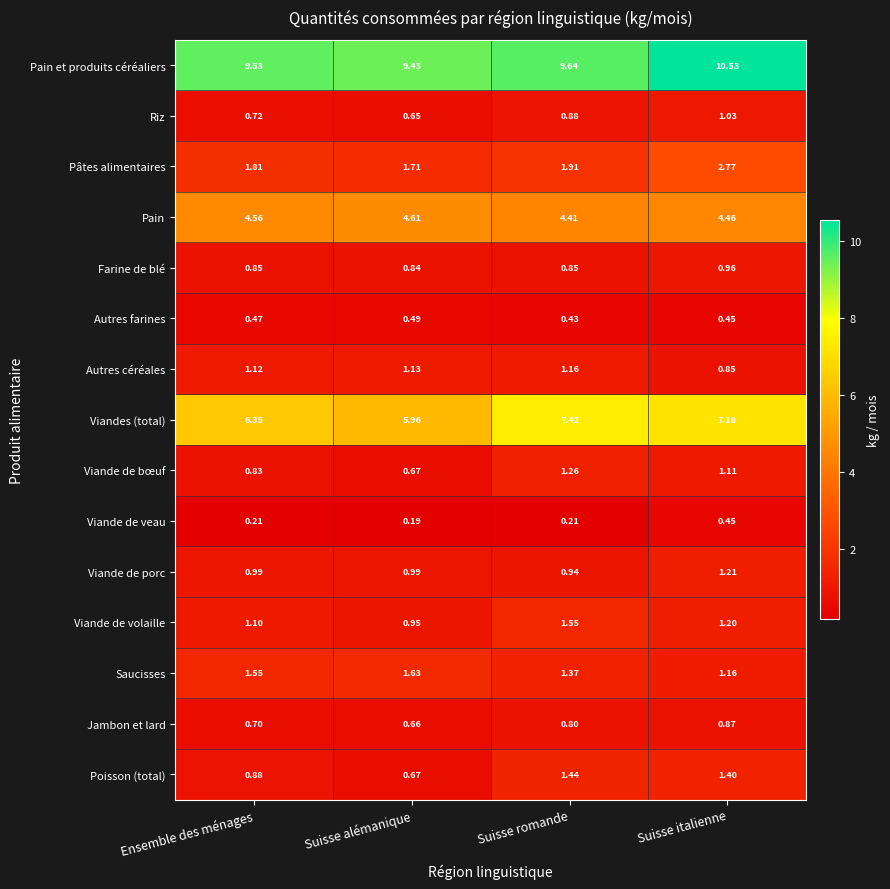

At which label does Autres céréales first exceed 1?

Ensemble des ménages